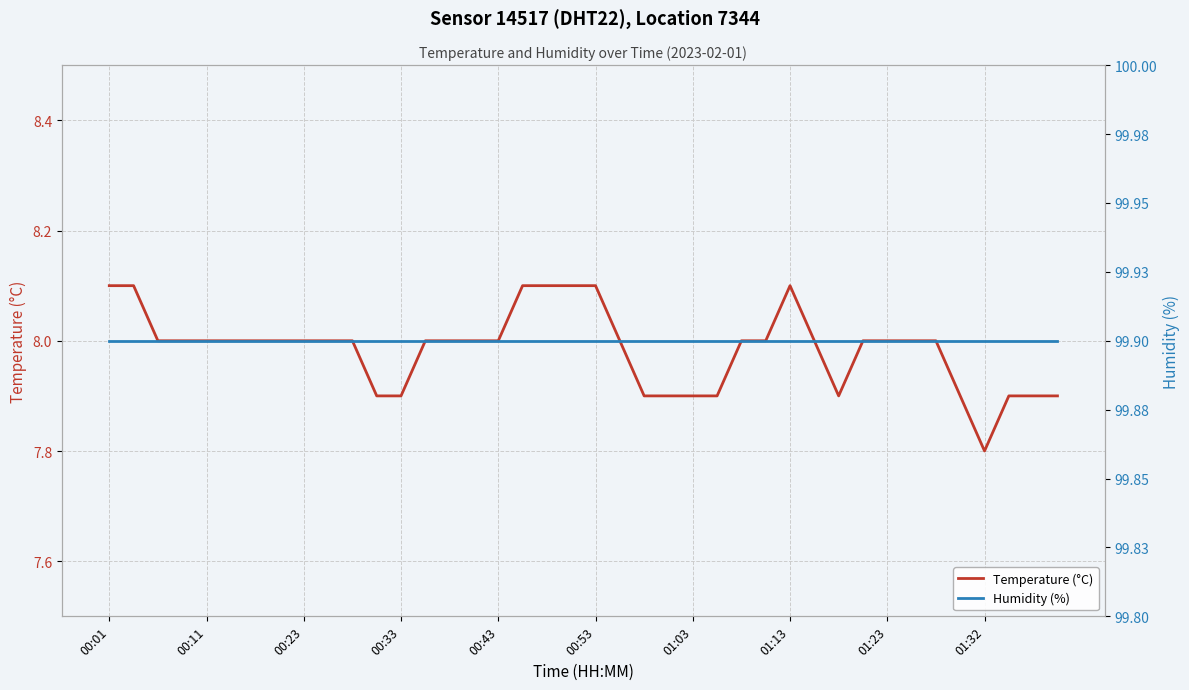

True or false: Humidity (%) and Temperature (°C) intersect in this chart.

False